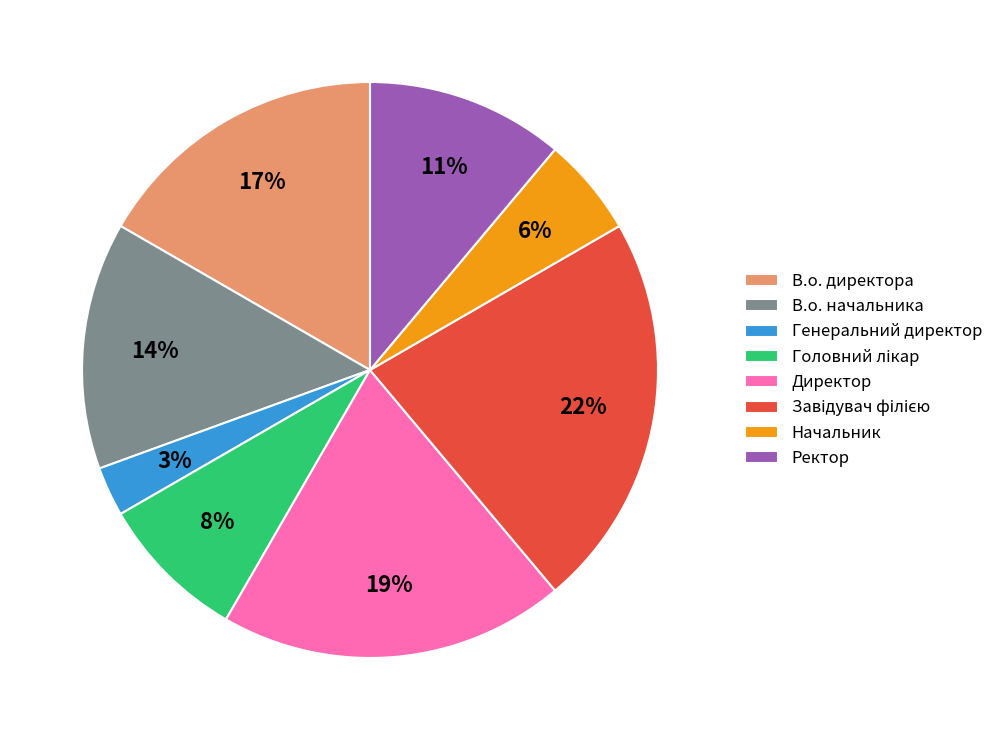

To the nearest percent, what percentage of the pie is Директор?

19%